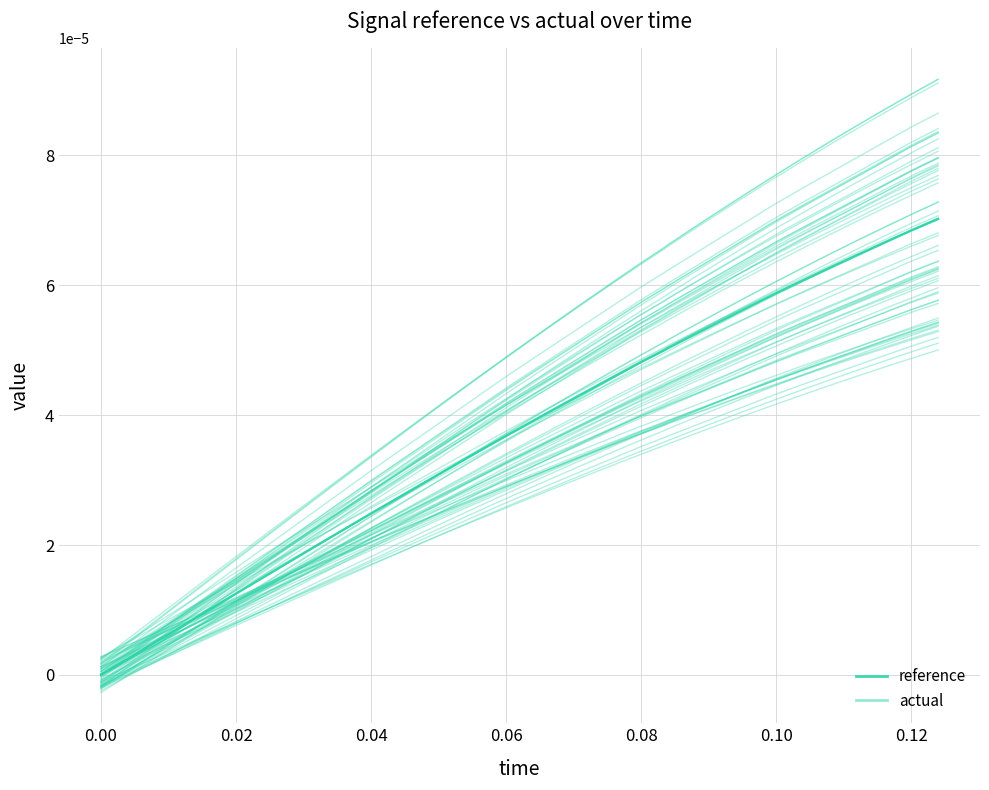

The value of actual (main) at 17 is 0.0. True or false?

False